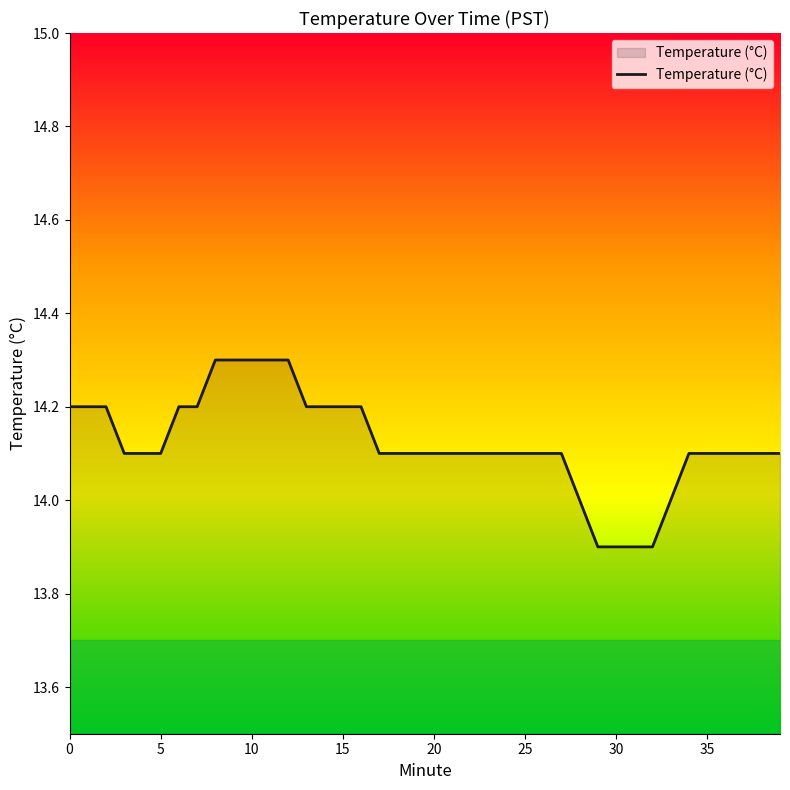

What is the difference between the maximum and minimum values?

0.4